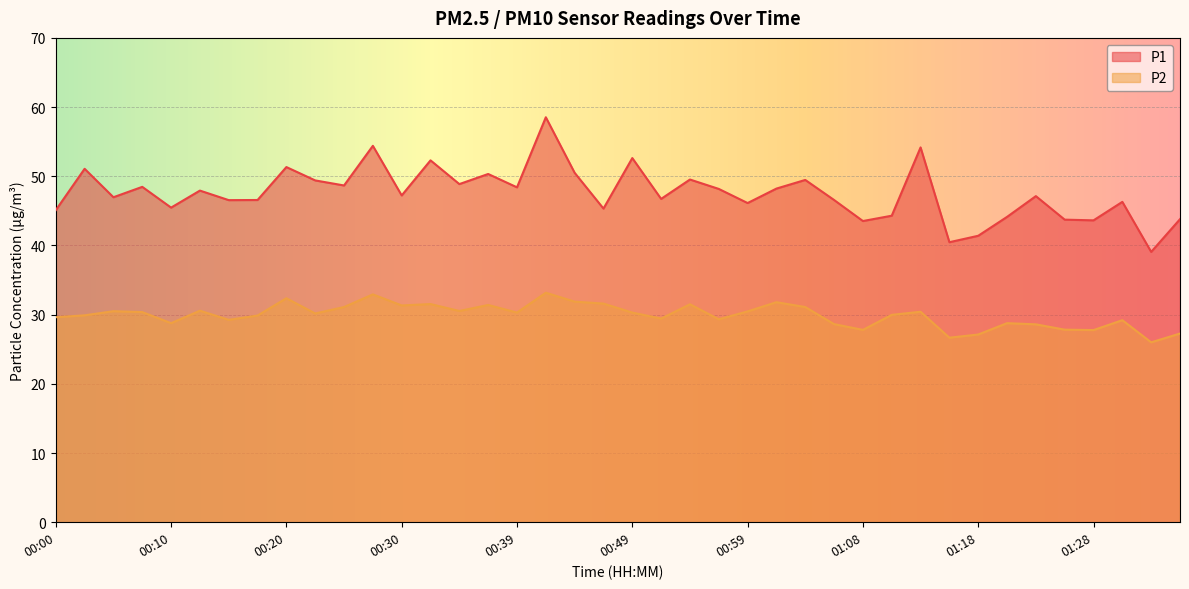

How many data points in P2 are less than 30?

19